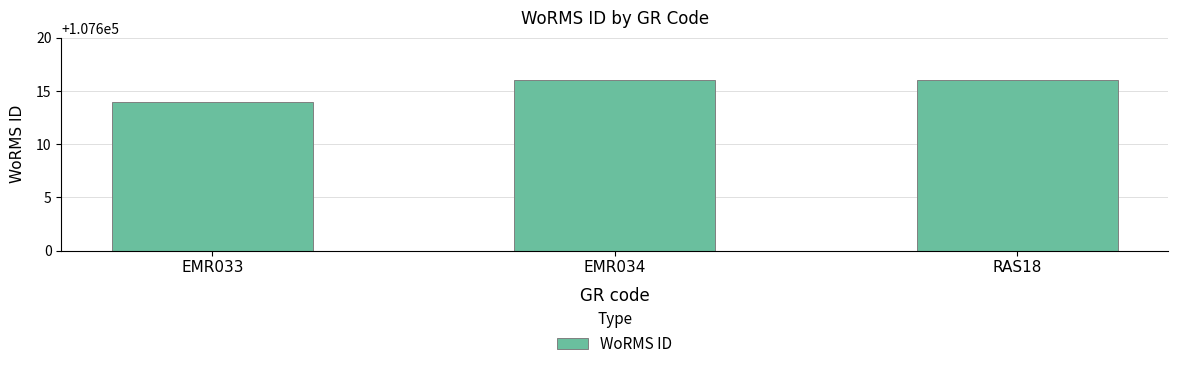

True or false: the data shows 107614 at EMR033.

True